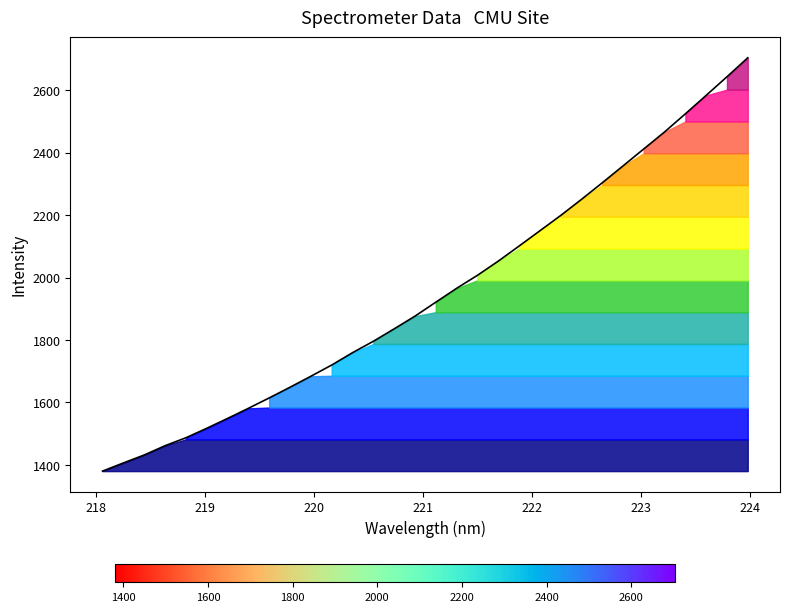

Reading left to right, list all the values displayed in this chart.

218.0596=1380.3	218.2508=1406.4	218.442=1431.9	218.6332=1461.6	218.8244=1487.0	219.0156=1517.3	219.2067=1548.9	219.3979=1581.3	219.589=1614.6	219.7801=1648.8	219.9712=1684.0	220.1623=1719.9	220.3533=1759.4	220.5444=1795.9	220.7354=1835.8	220.9264=1876.4	221.1174=1921.1	221.3083=1965.5	221.4993=2007.1	221.6902=2052.4	221.8812=2100.7	222.0721=2149.6	222.263=2198.6	222.4538=2250.2	222.6447=2303.3	222.8355=2357.4	223.0264=2411.9	223.2172=2466.3	223.408=2524.4	223.5987=2583.4	223.7895=2643.0	223.9802=2703.6